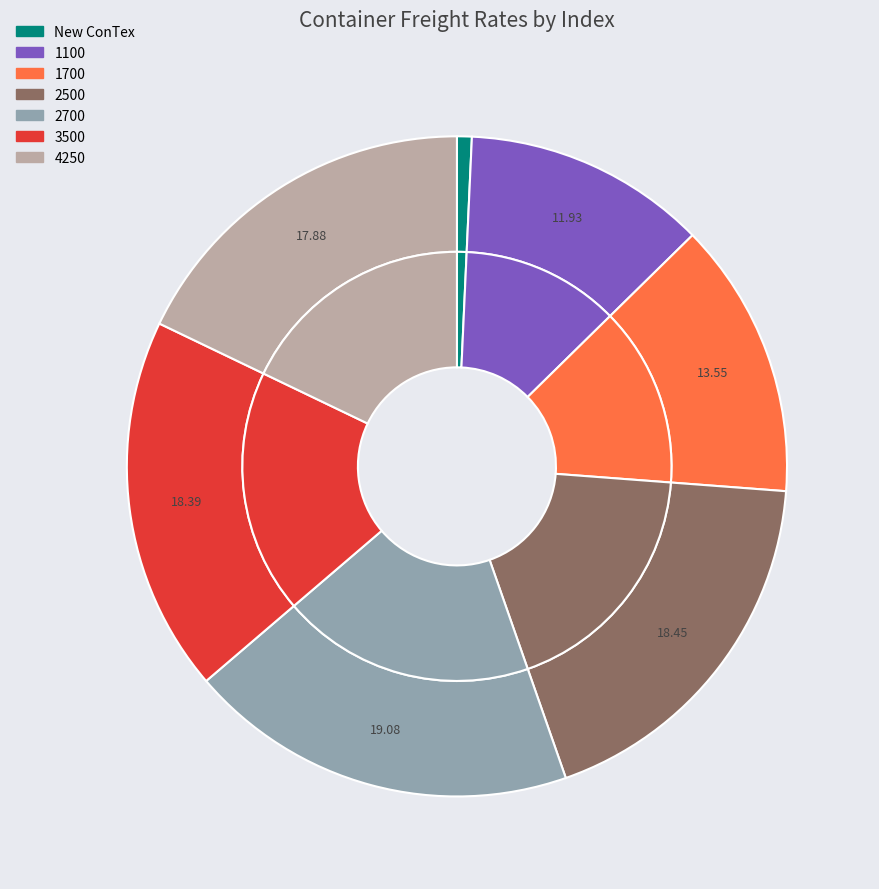

Which category has the smallest portion of the pie?

New ConTex